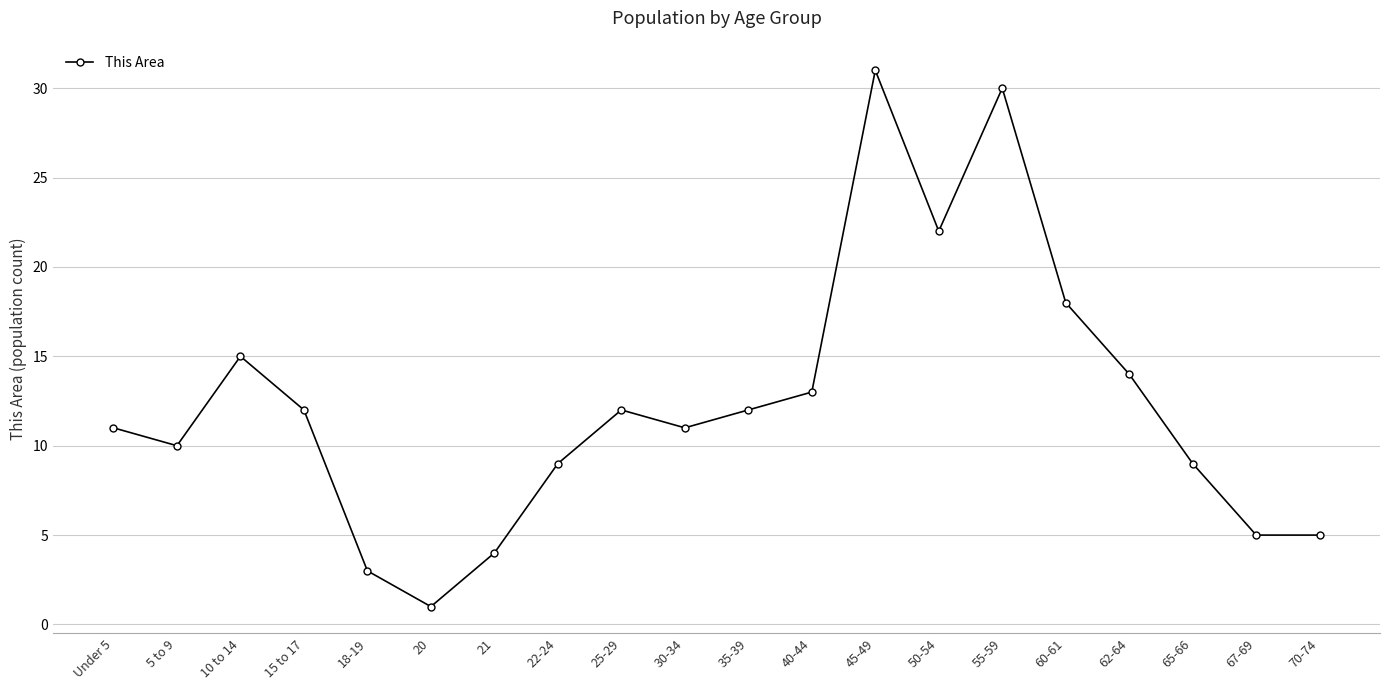

What is the change in value from 10 to 14 to 50-54?

+7